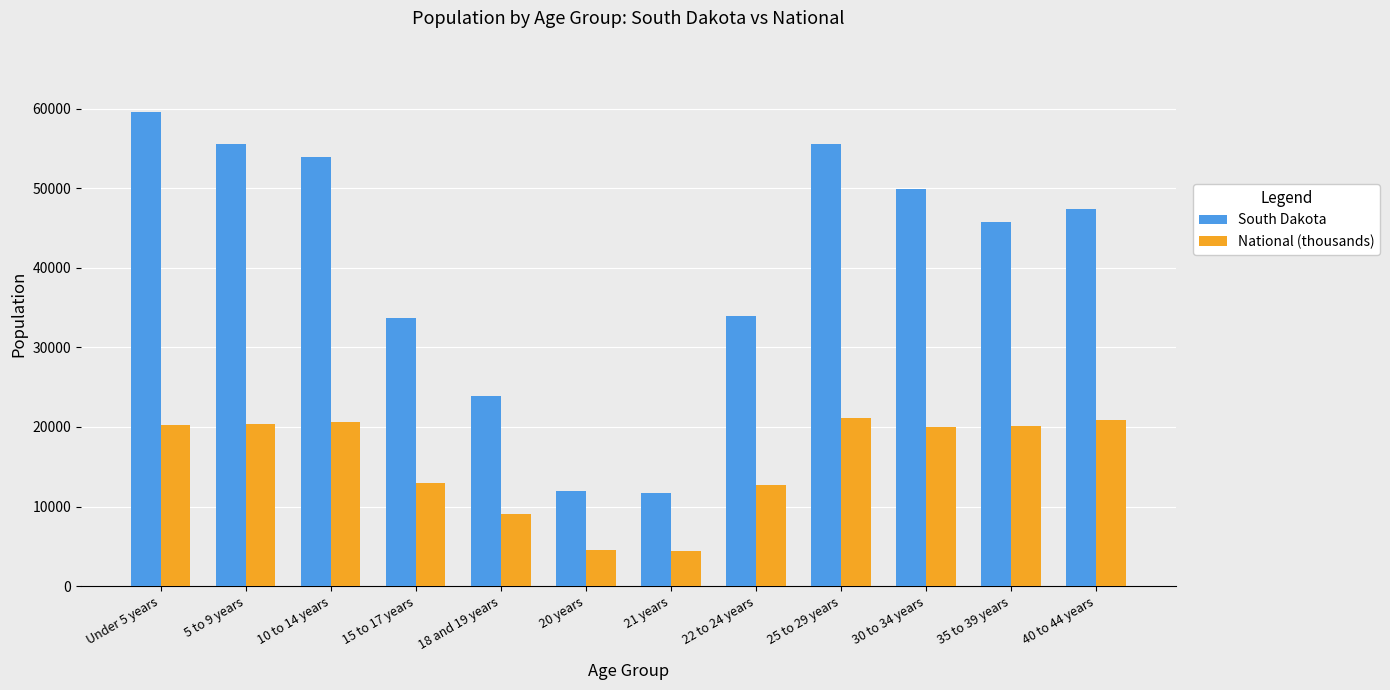

What is the spread (max minus min) of values at 15 to 17 years?

20730.7